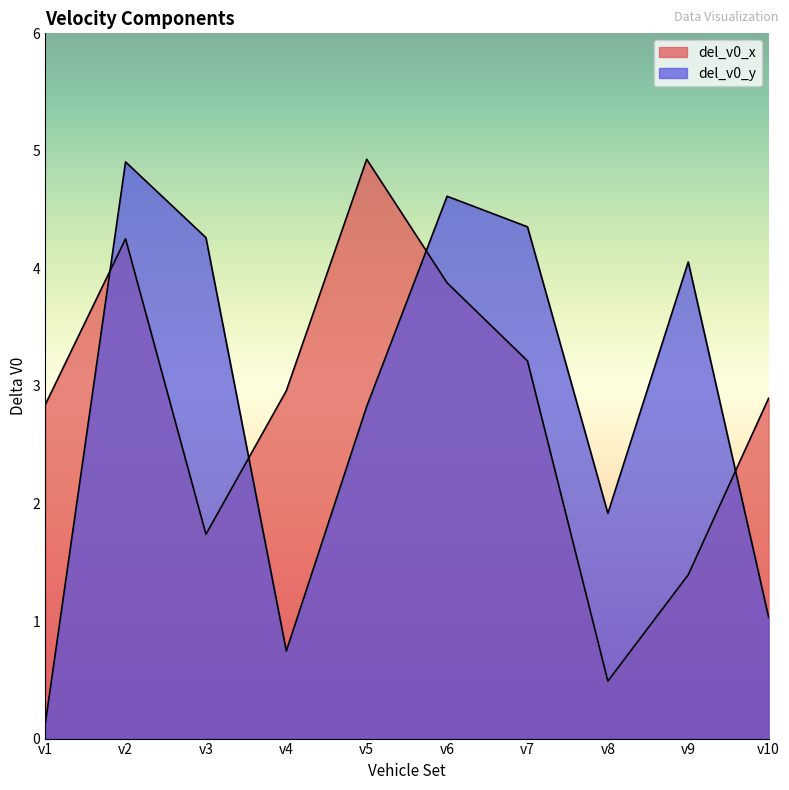

How many intersections are there between del_v0_x and del_v0_y?

4